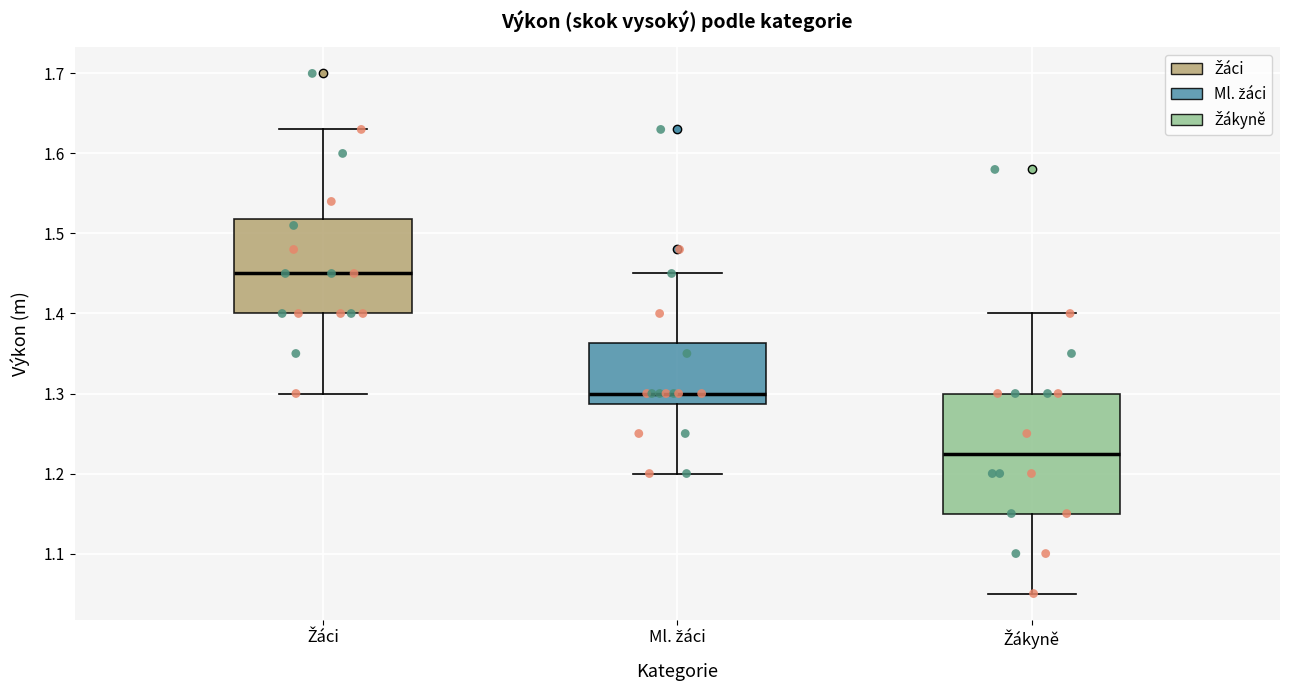

Where is the lower edge of the box for Ml. žáci on the y-axis? The values are not printed on the chart, so give them approximately, as read against the axis.

1.29